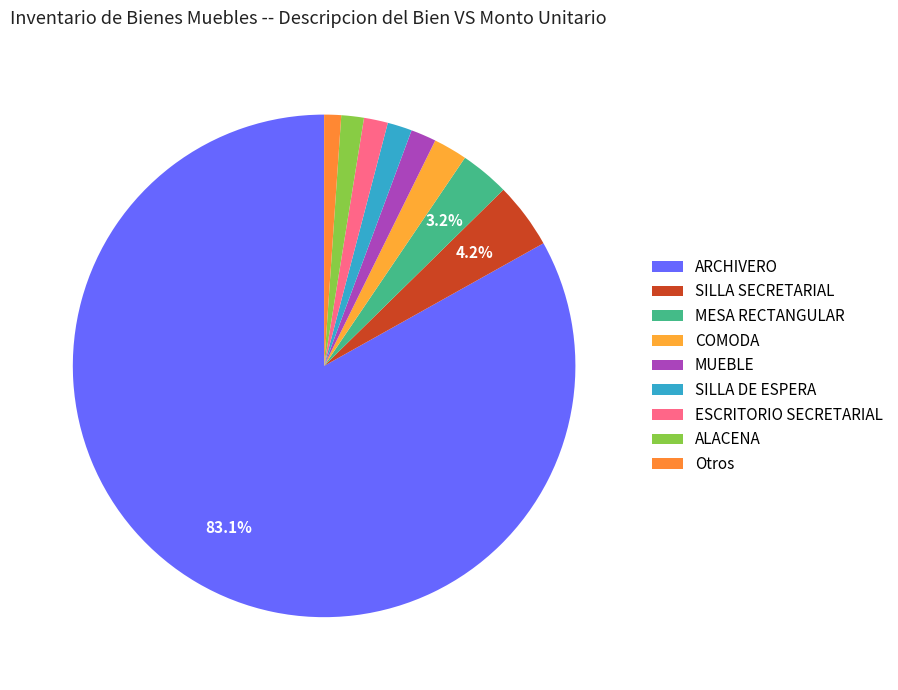

How much of the chart is everything except ARCHIVERO?

16.9%